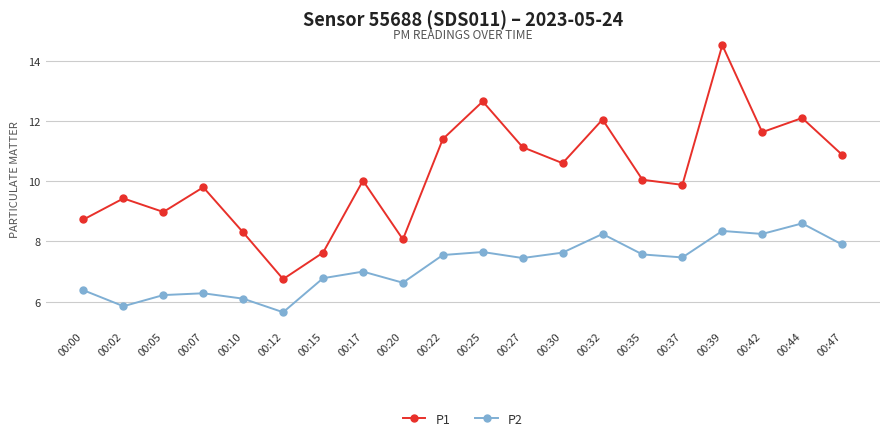

At how many categories does at least one series exceed 7?

19